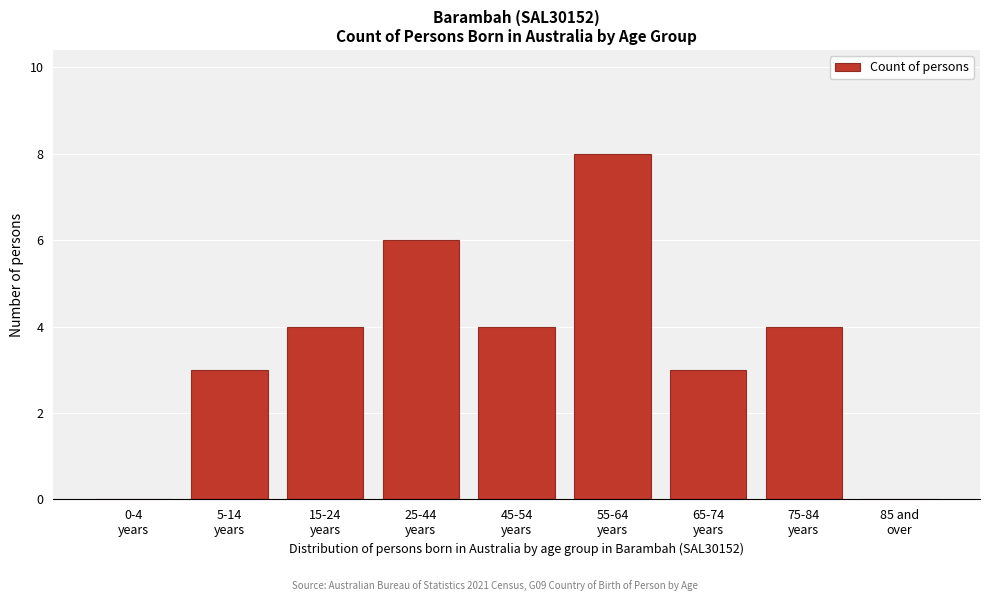

What is the sum of all values?

32